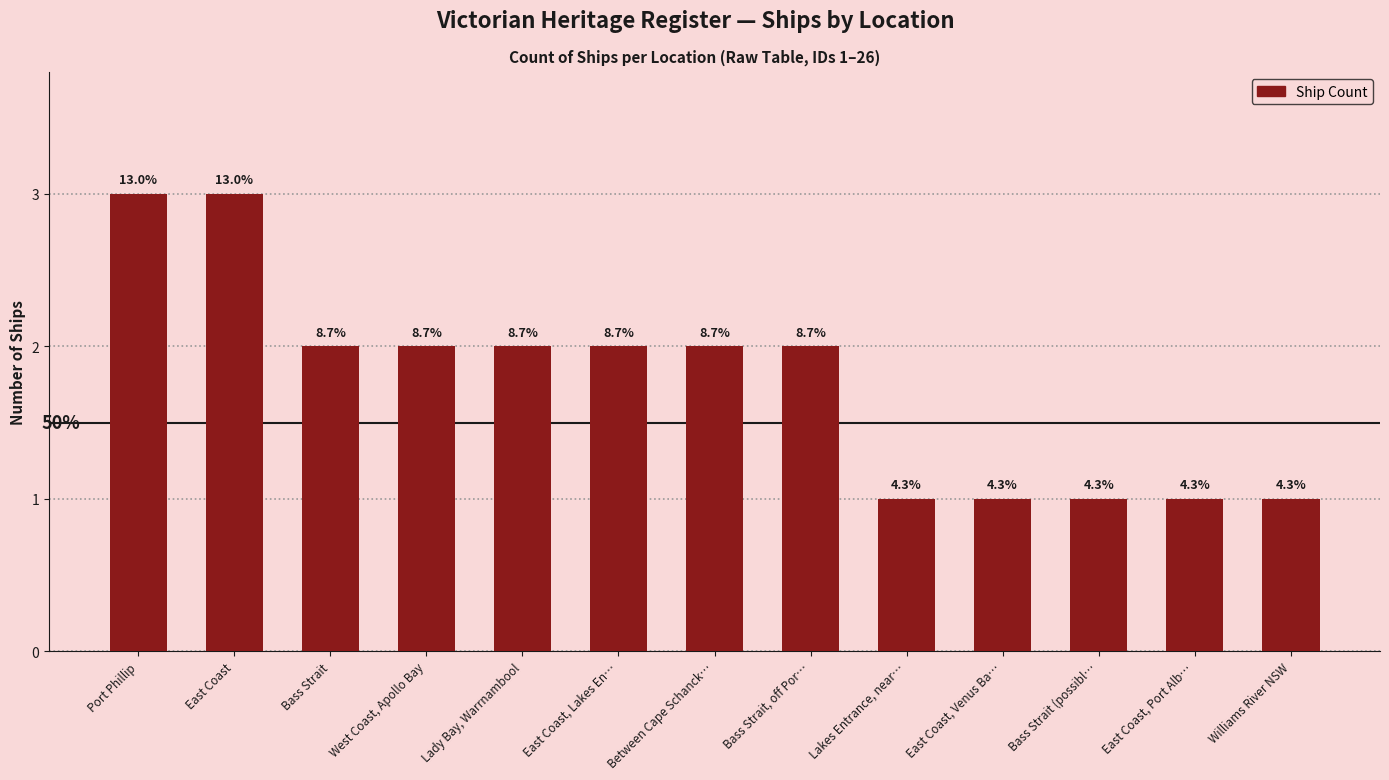

Does the chart contain any negative values?

No